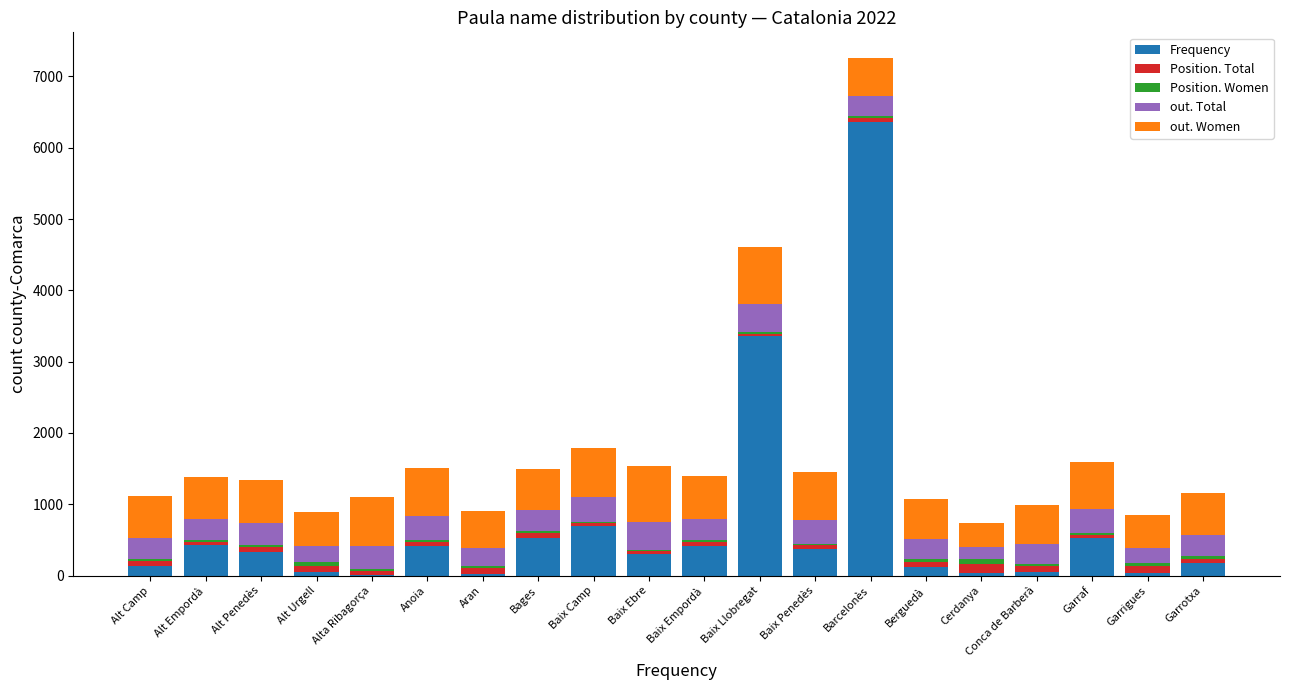

At which label does Frequency reach its peak?

Barcelonès